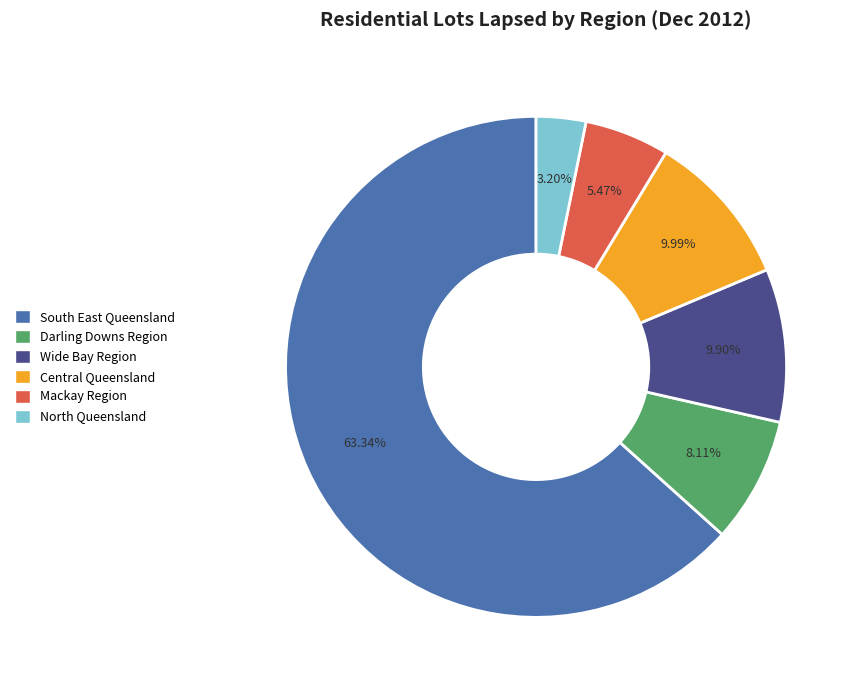

To the nearest percent, what percentage of the pie is North Queensland?

3%